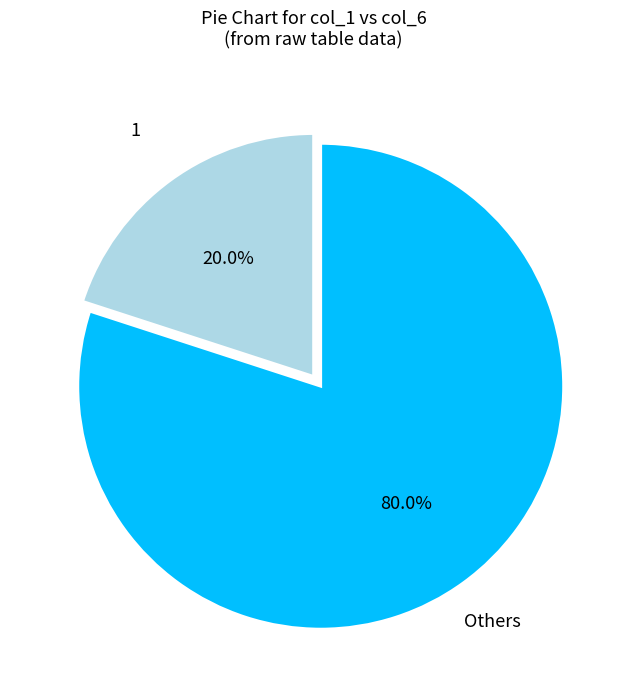

What is the smallest slice in the pie chart?

1